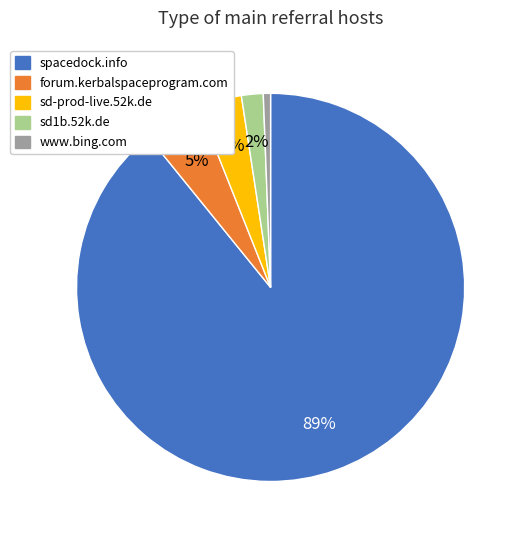

Is the sum of spacedock.info and sd-prod-live.52k.de greater than half?

Yes